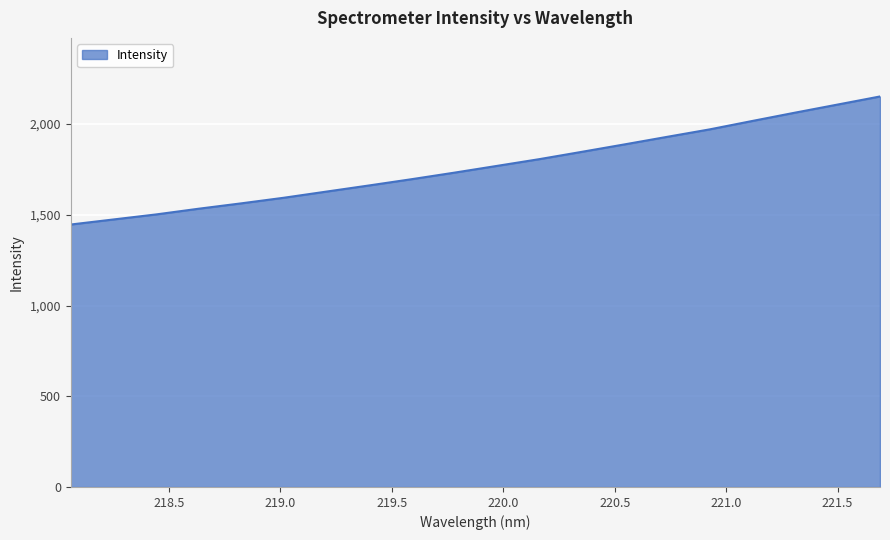

Reading left to right, transcribe all the data shown in this chart.

1446.3	1474.1	1501.8	1533.3	1562.9	1593.8	1627.7	1661.5	1696.1	1731.9	1769.2	1806.6	1847.0	1887.9	1929.4	1970.6	2016.9	2062.5	2107.1	2151.9